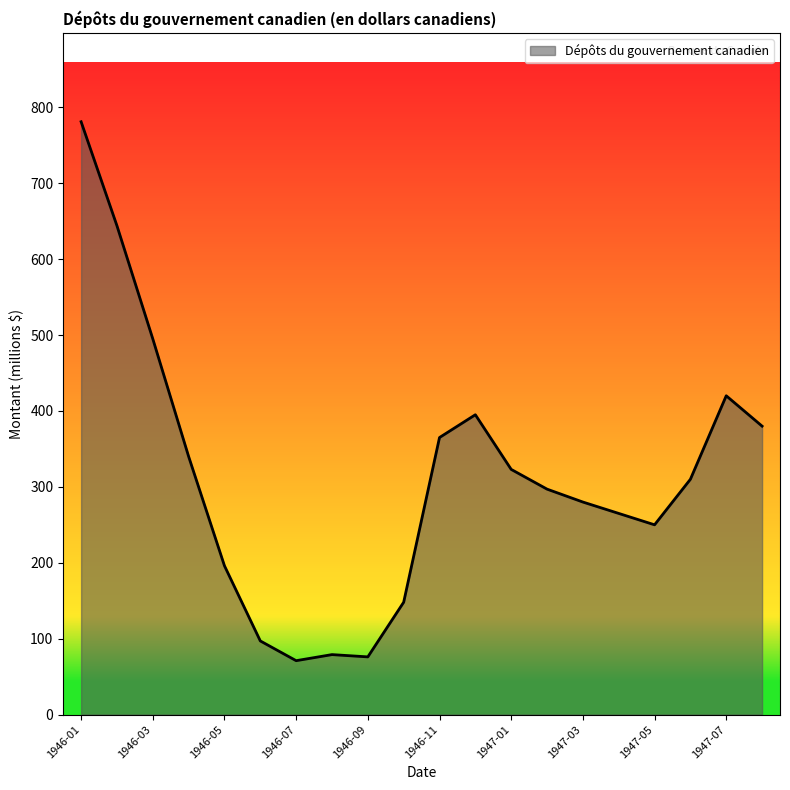

What is the greatest value displayed?

781